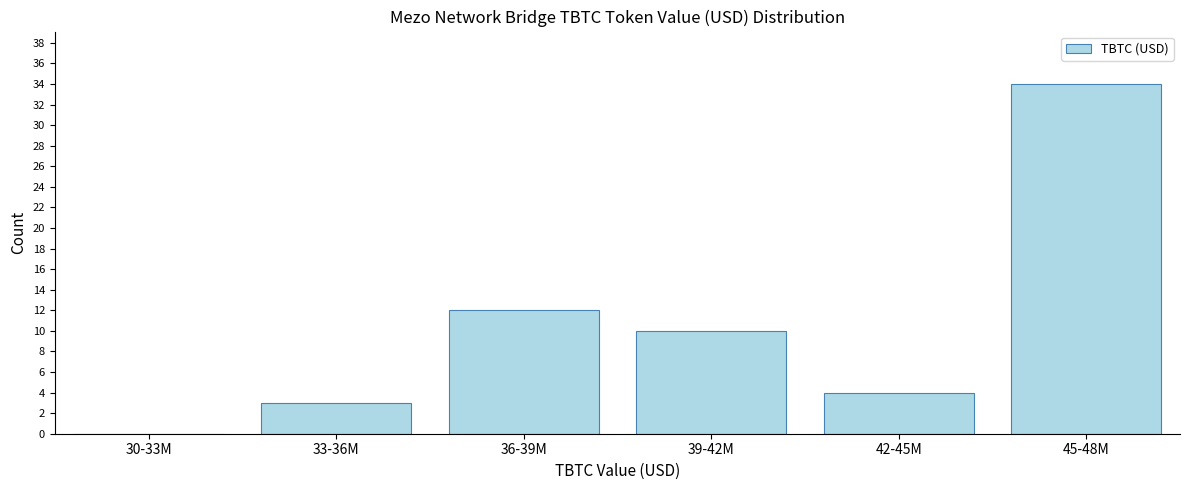

Reading left to right, what are all the values shown in this chart?

30-33M=0	33-36M=3	36-39M=12	39-42M=10	42-45M=4	45-48M=34